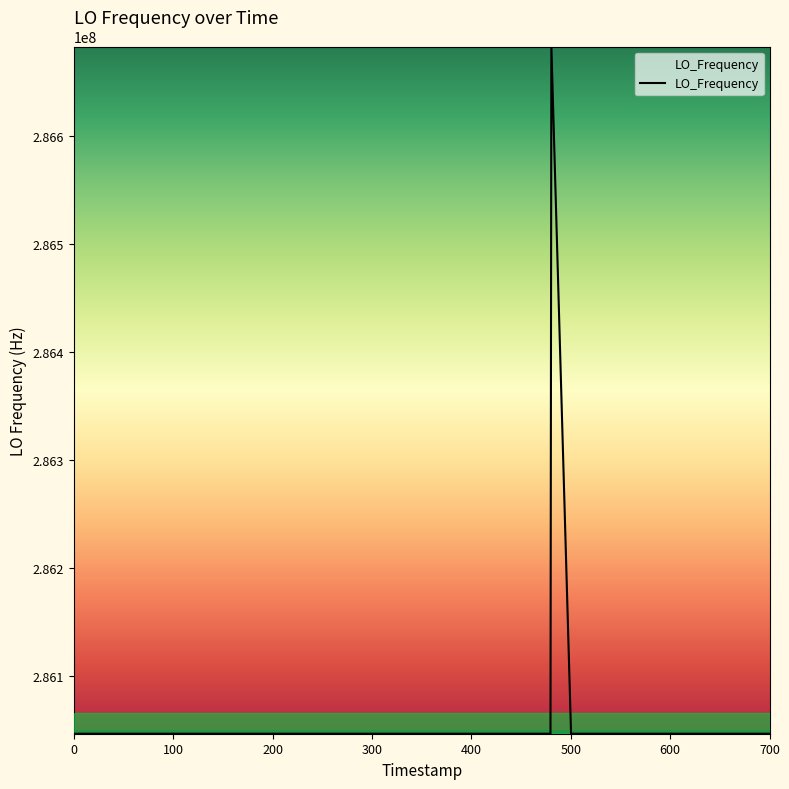

What is the greatest value displayed?

286682704.0